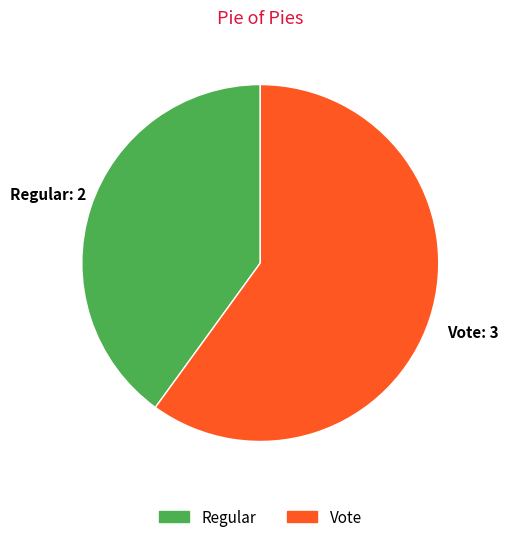

Do Vote and Regular together represent more than half of the pie?

Yes